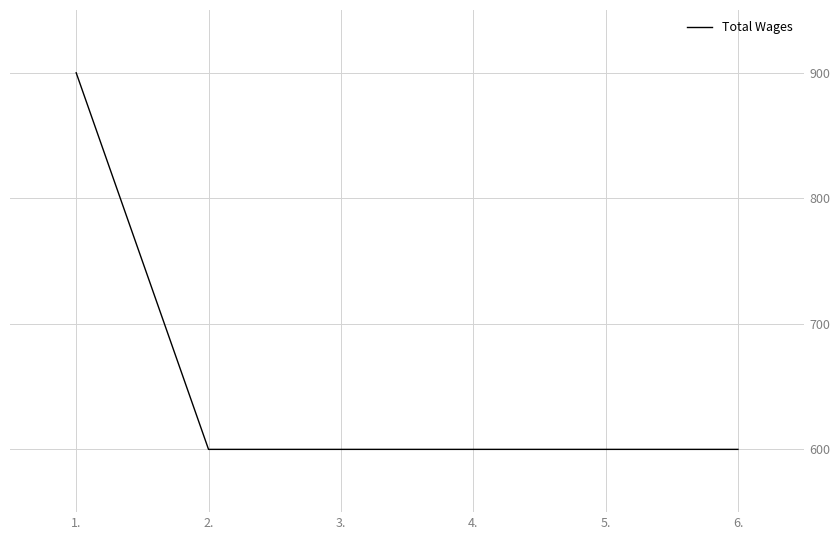

What is the maximum value shown in the chart?

900